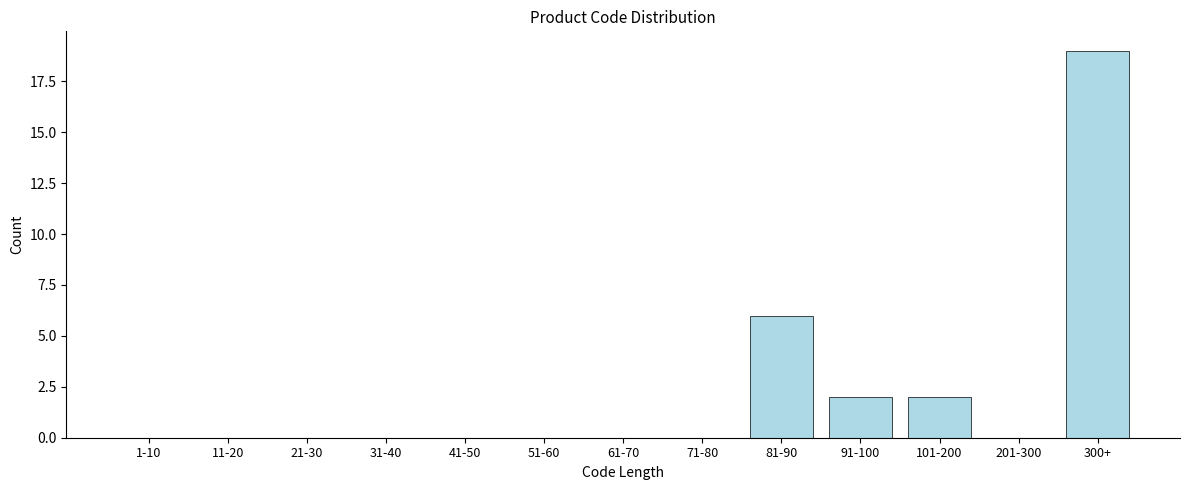

Reading left to right, extract all data points from this chart.

1-10=0	11-20=0	21-30=0	31-40=0	41-50=0	51-60=0	61-70=0	71-80=0	81-90=6	91-100=2	101-200=2	201-300=0	300+=19